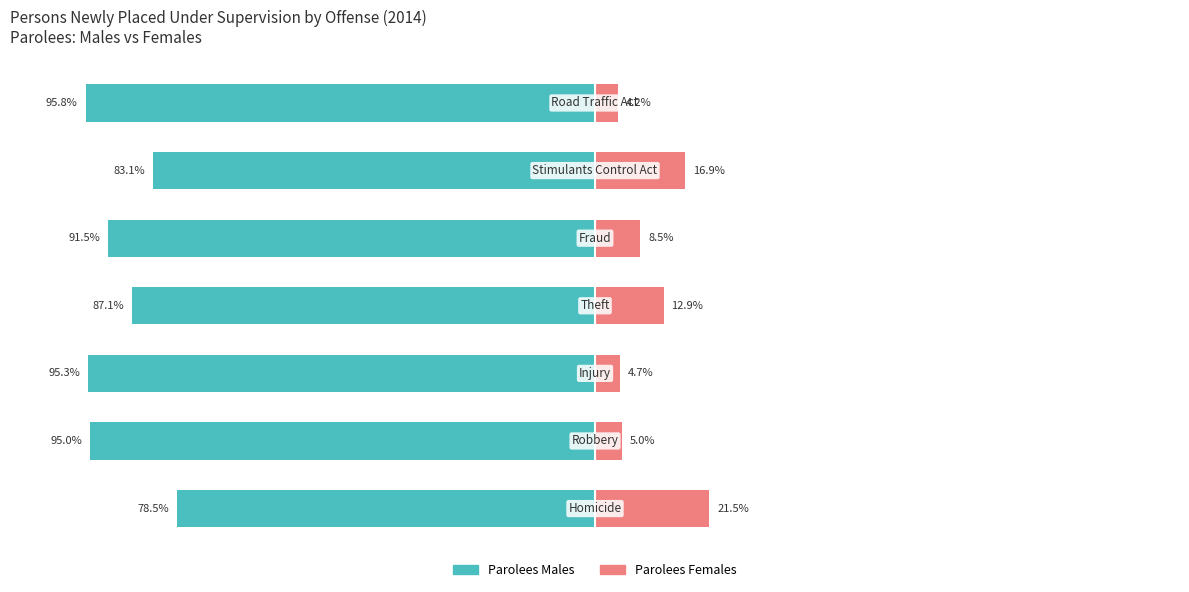

What is the spread (max minus min) of values at 1?

100.0